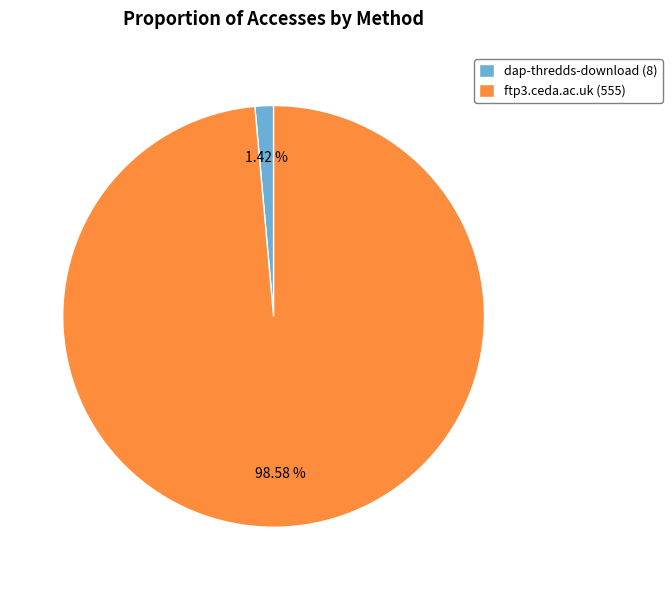

What is the total percentage of ftp3.ceda.ac.uk and dap-thredds-download?

100.0%